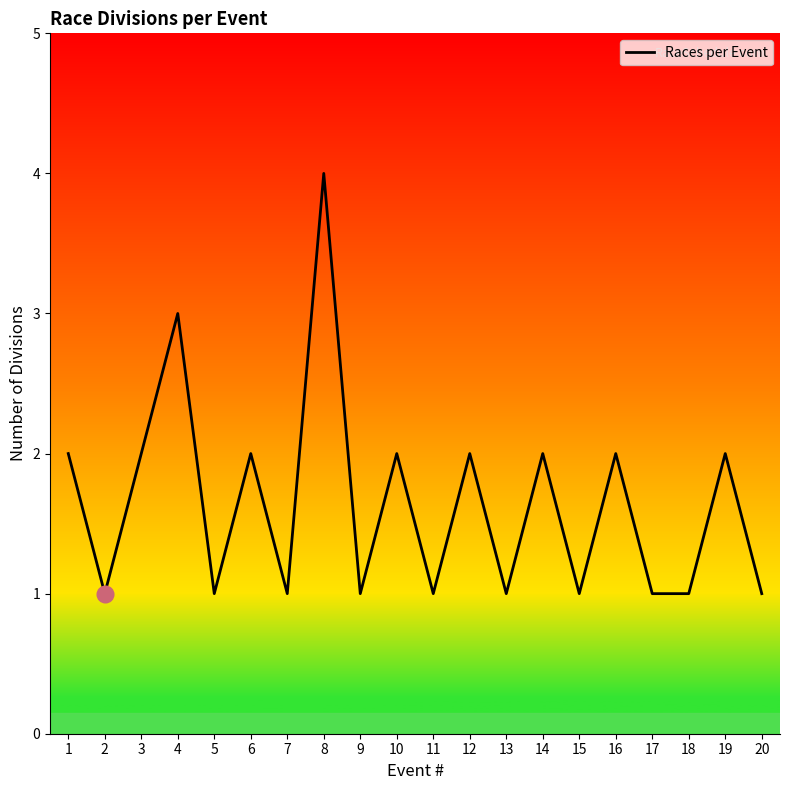

Is this an area chart (filled region under the line)?

No